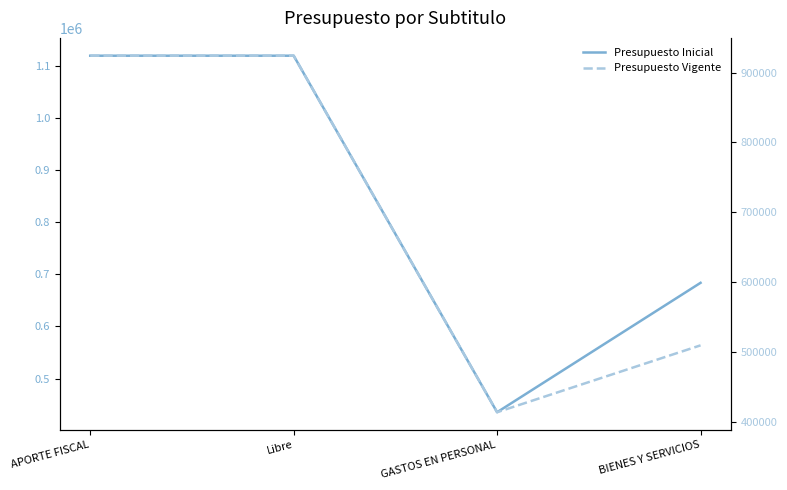

True or false: Presupuesto Inicial and Presupuesto Vigente intersect in this chart.

False